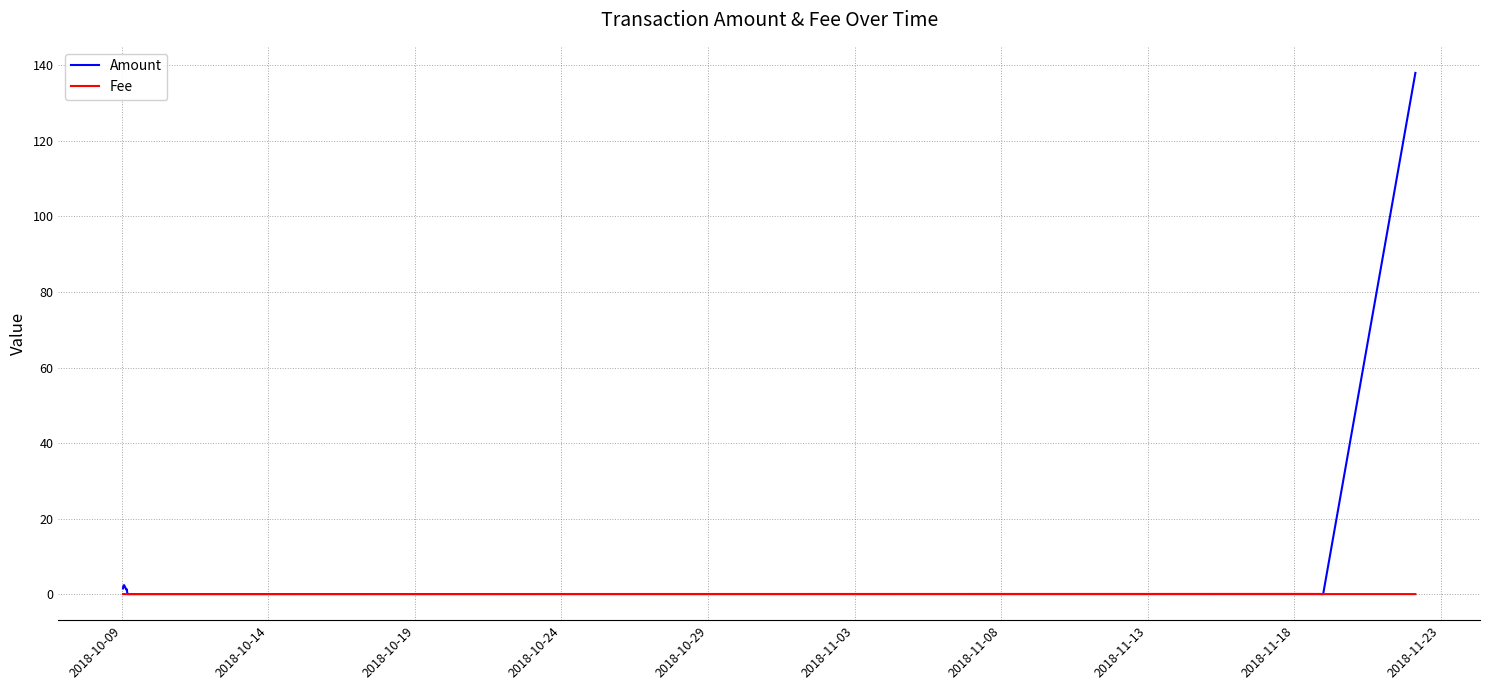

How many data points does each series have?

40